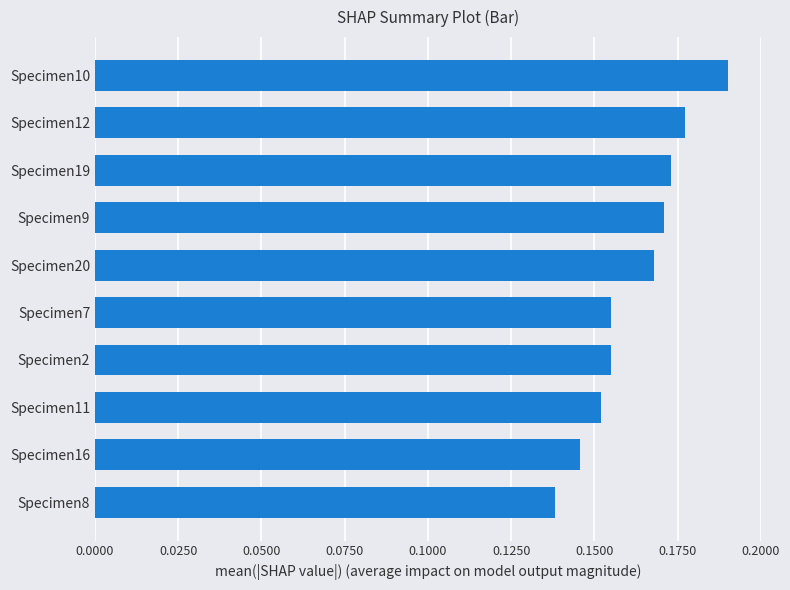

Count the values in the range 0 to 1.

10